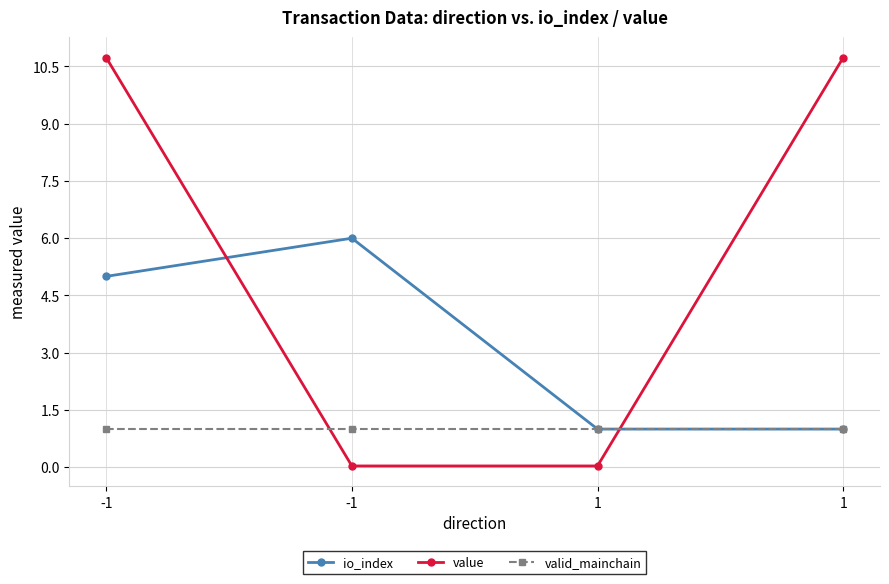

Reading left to right, what are all the values shown in this chart?

io_index: -1=5.0	-1=6.0	1=1.0	1=1.0
value: -1=10.7	-1=0.0	1=0.0	1=10.7
valid_mainchain: -1=1.0	-1=1.0	1=1.0	1=1.0